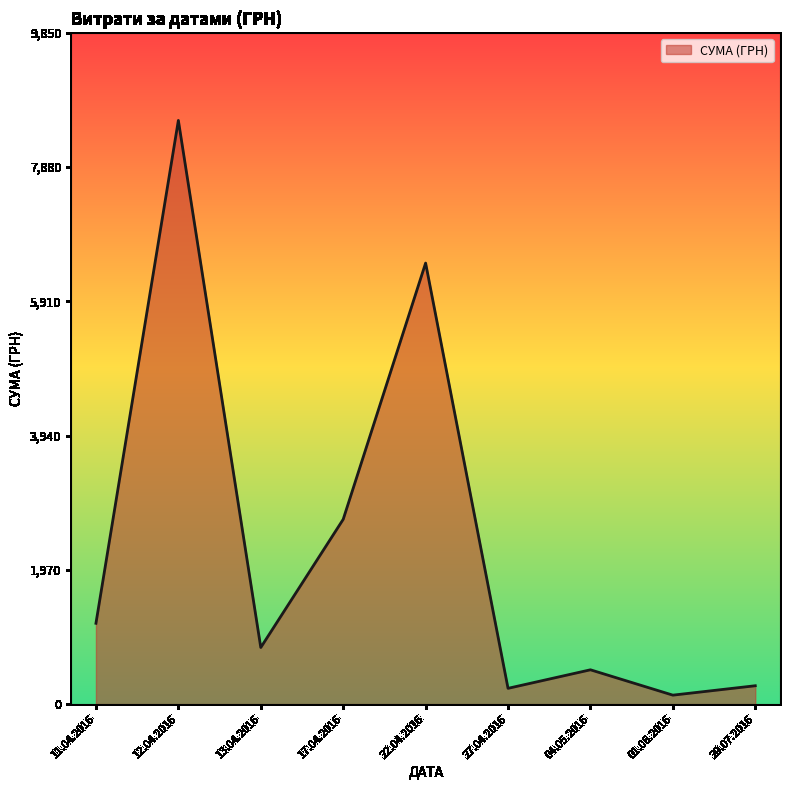

What is the difference between the values at 13.04.2016 and 17.04.2016?

1880.8